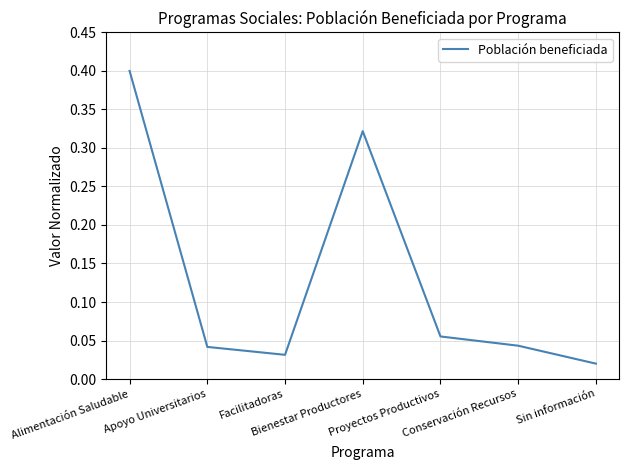

Which label corresponds to the largest value in the chart?

Alimentación Saludable